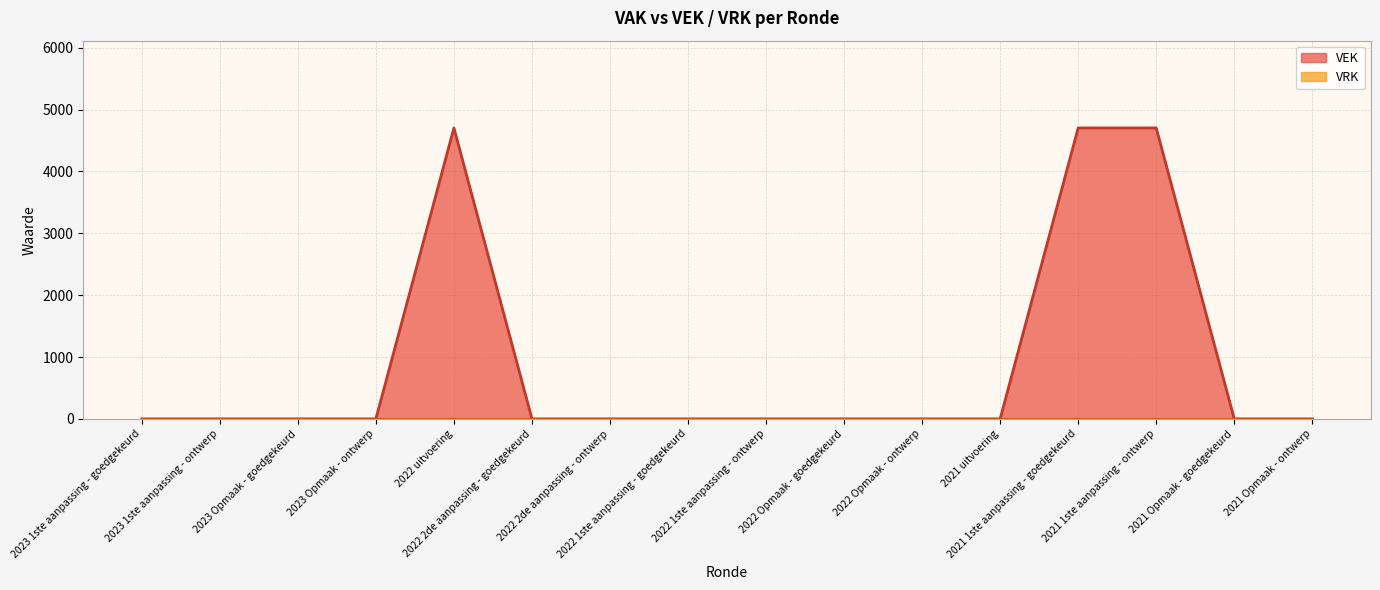

At which category does the data reach its first local peak?

2022 uitvoering